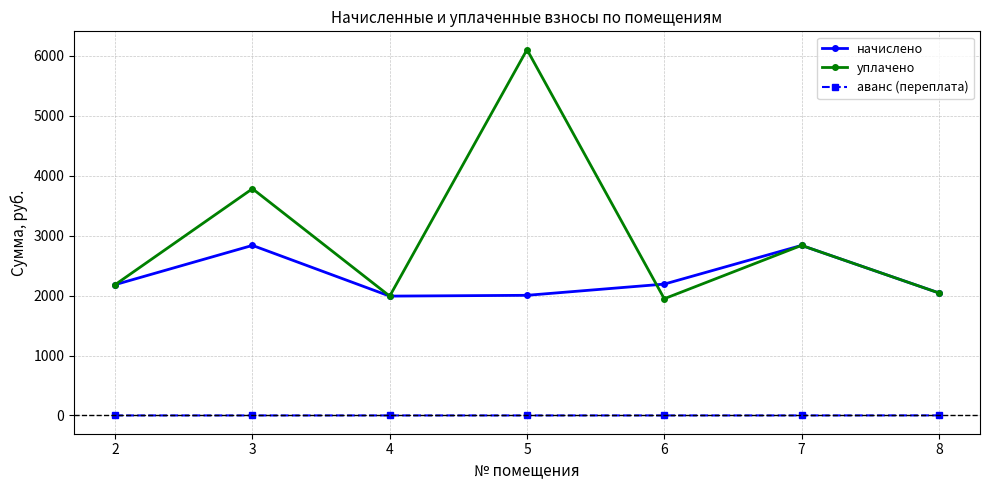

At which label is начислено closest to 2414?

6